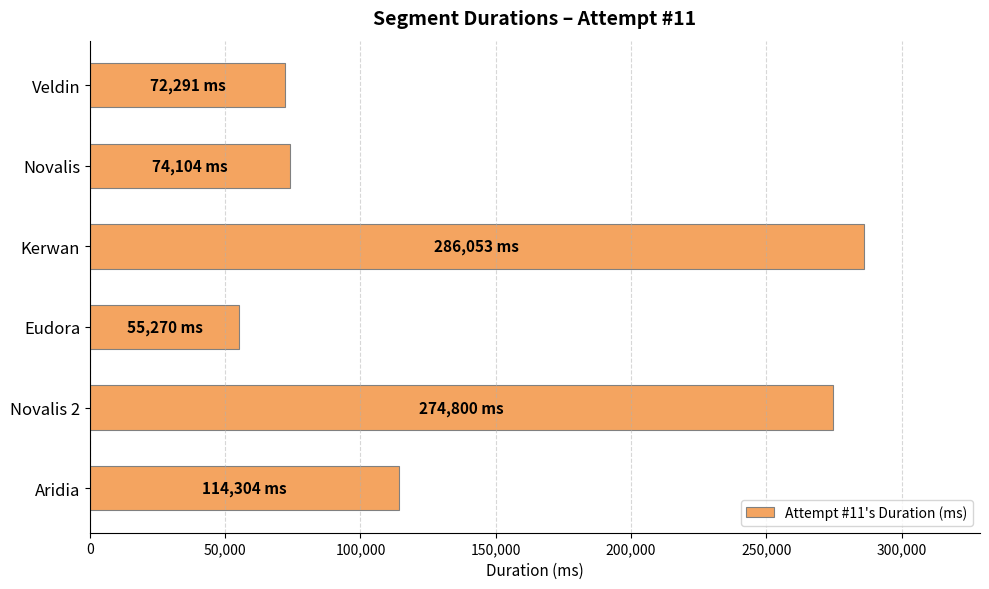

Are the bars grouped side by side (vs. stacked)?

No